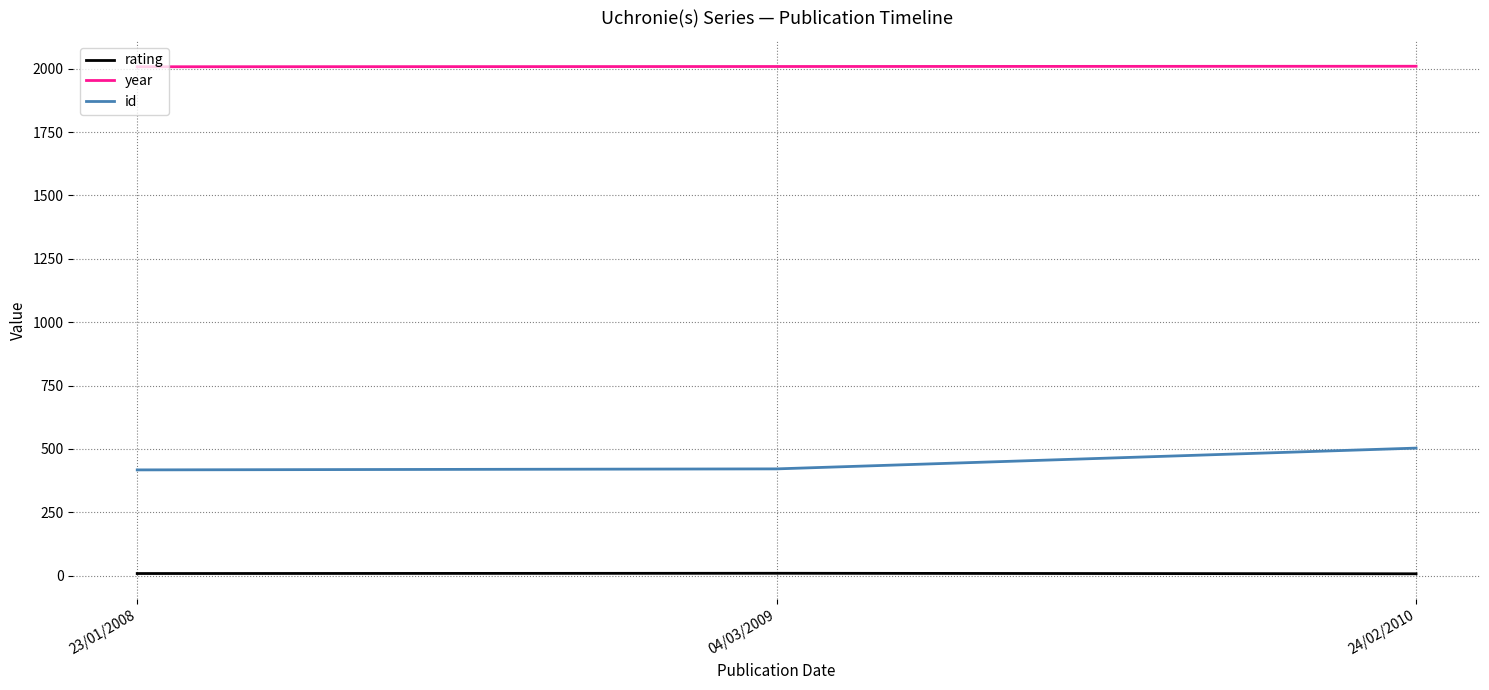

What is the approximate value of year at 04/03/2009?

2009